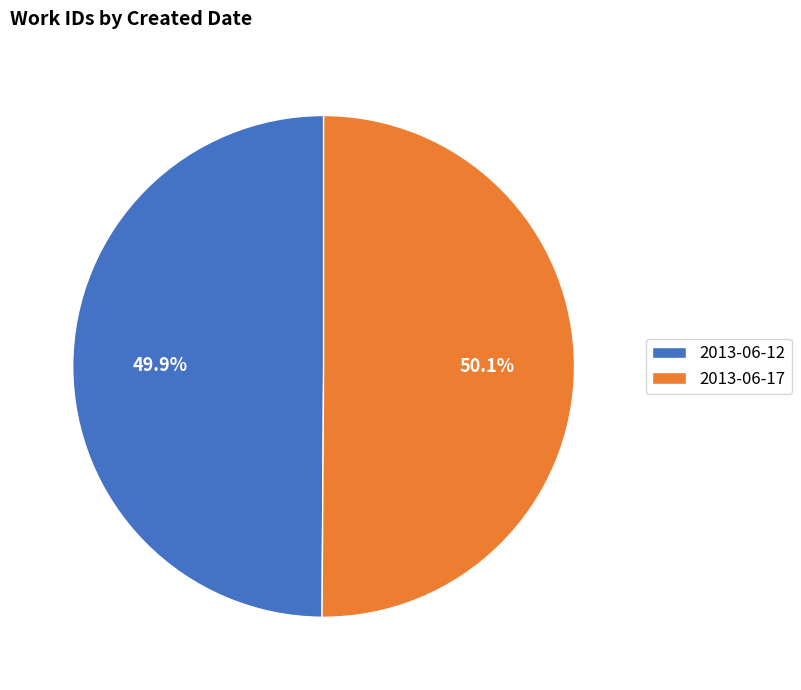

Does any single category account for the majority?

Yes